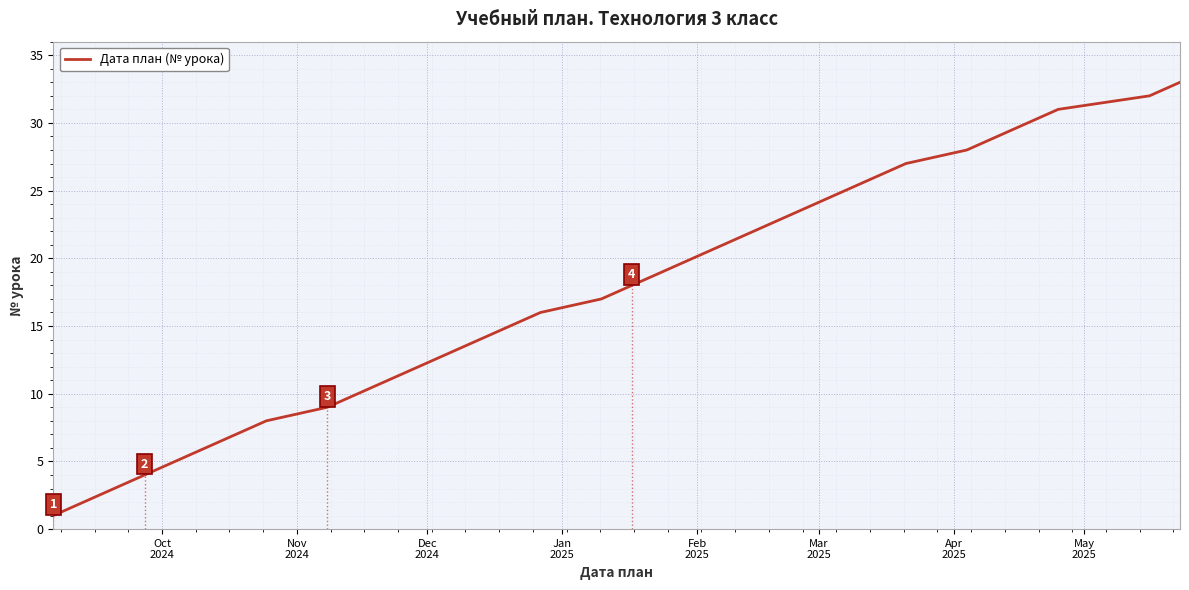

What is the difference between the maximum and minimum values?

32